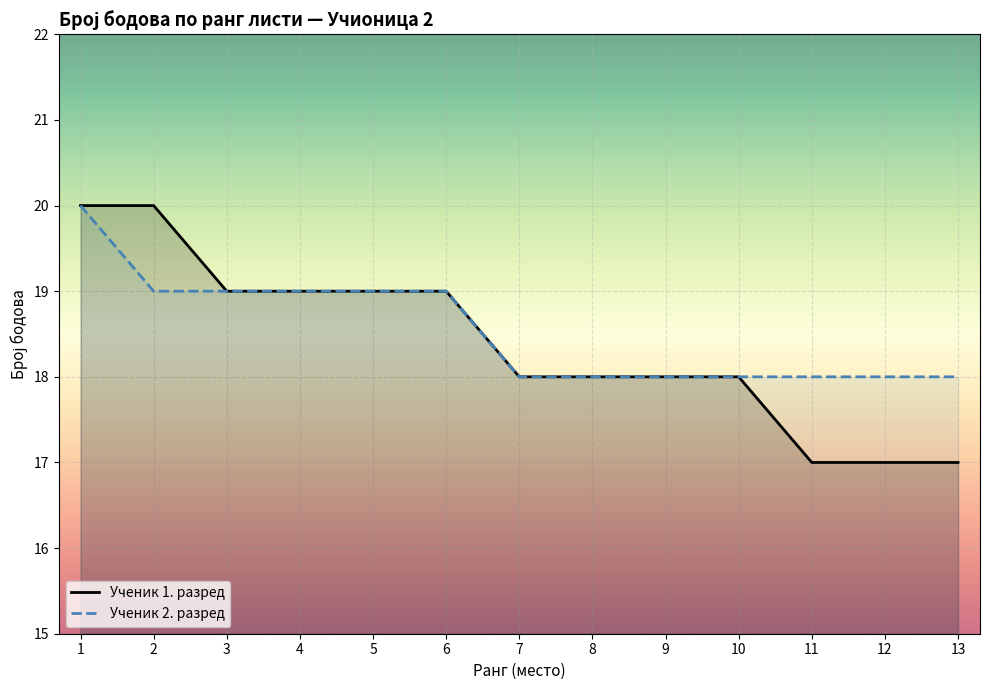

Reading left to right, what are all the values shown in this chart?

Ученик 1. разред: 1=20	2=20	3=19	4=19	5=19	6=19	7=18	8=18	9=18	10=18	11=17	12=17	13=17
Ученик 2. разред: 1=20	2=19	3=19	4=19	5=19	6=19	7=18	8=18	9=18	10=18	11=18	12=18	13=18